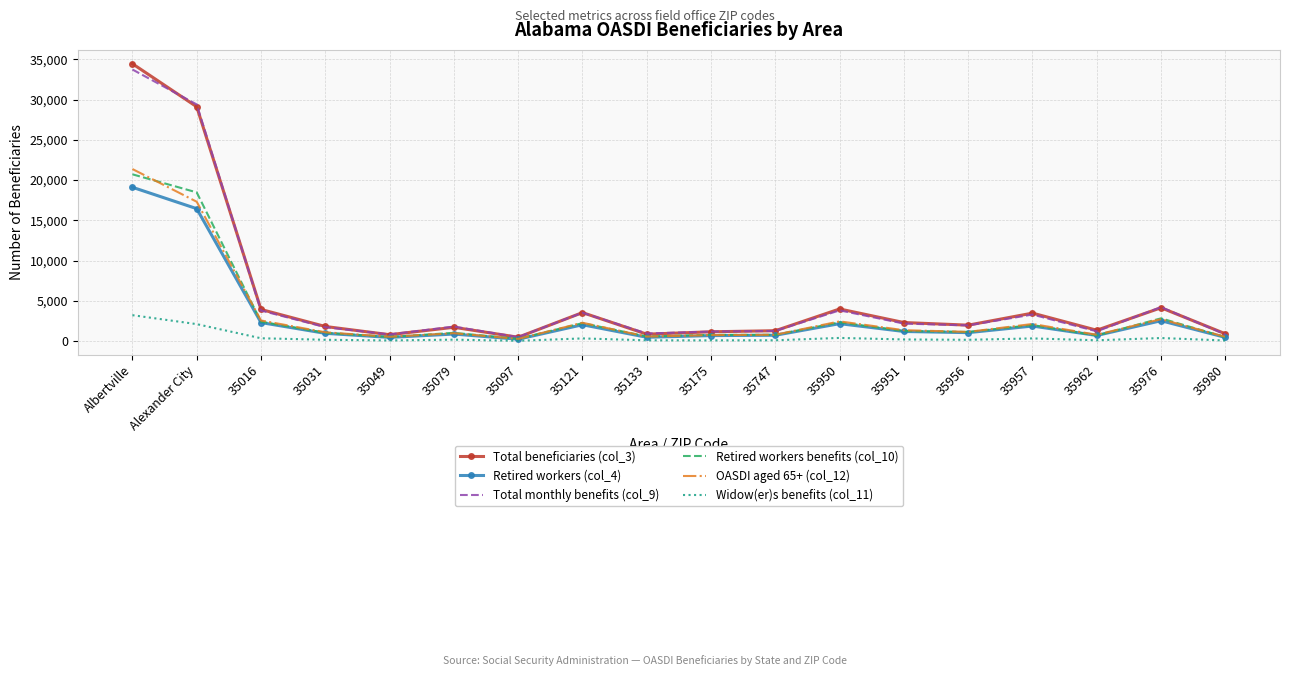

What is the total value across all series at 35121?

13970